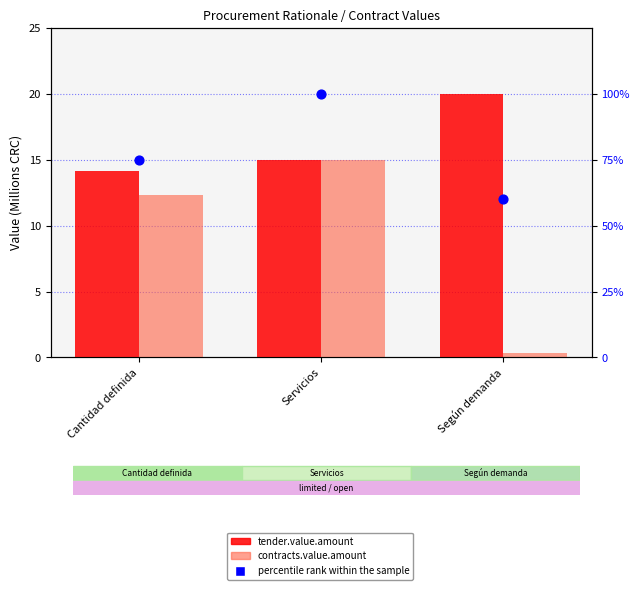

At how many categories does at least one series exceed 56?

3